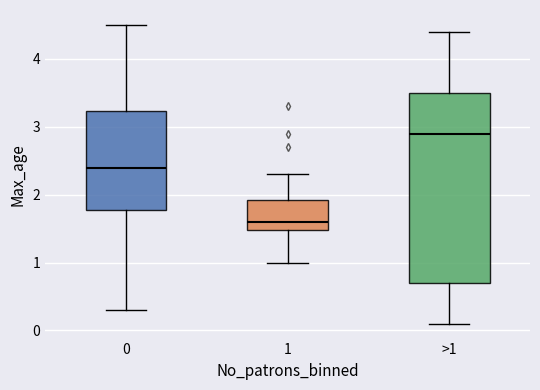

Where is the lower edge of the box for >1 on the y-axis? The values are not printed on the chart, so give them approximately, as read against the axis.

0.7